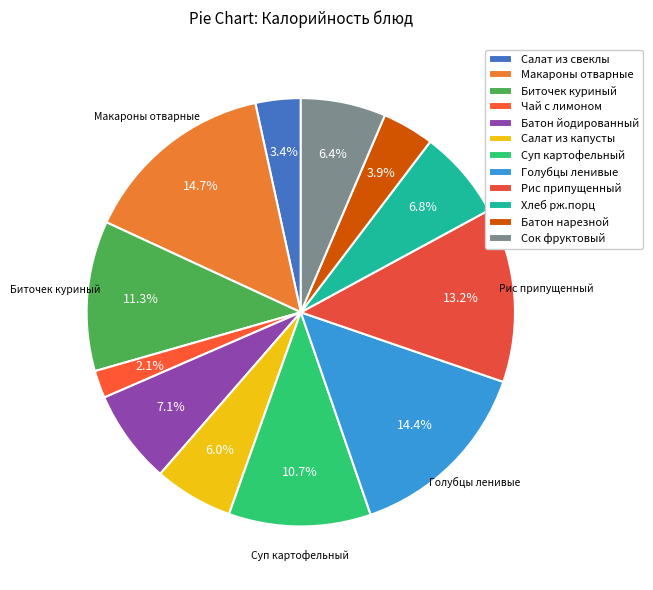

How many slices are in this pie chart?

12